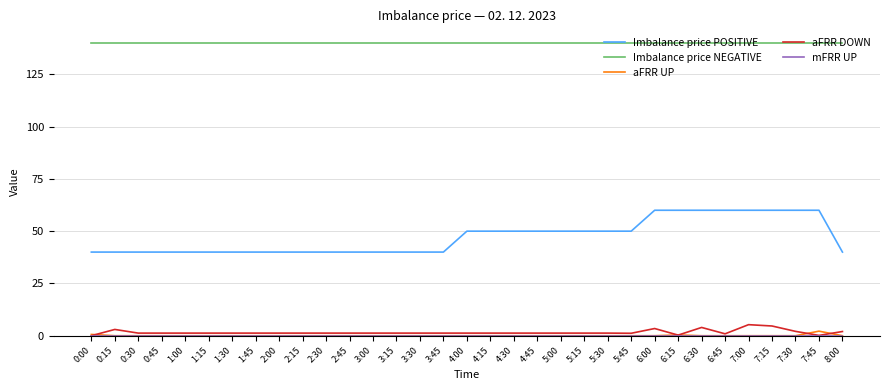

What is the maximum value shown in the chart?

140.0